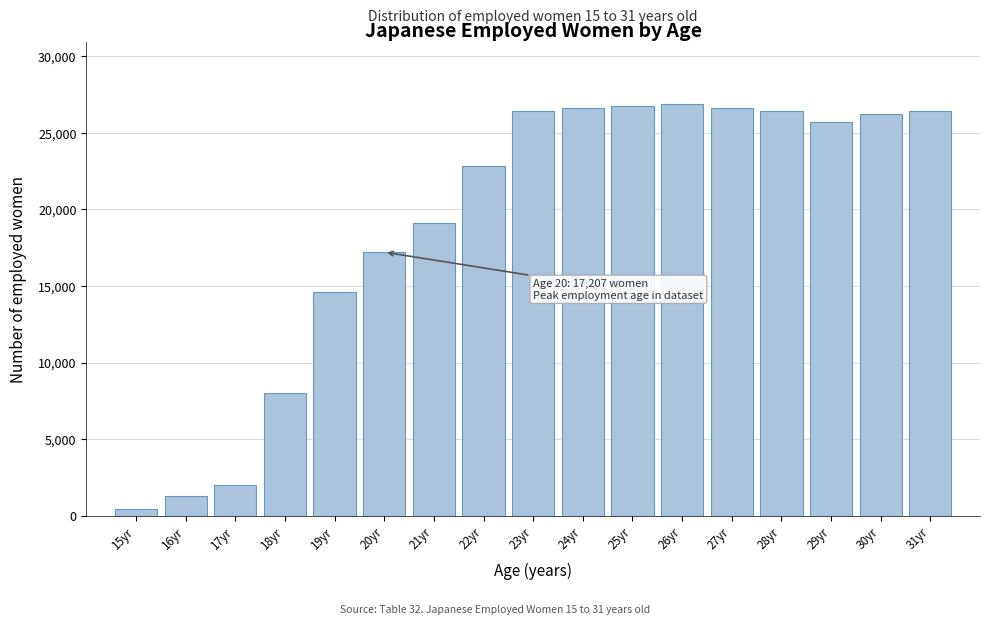

Which category has the lowest value across all series?

15yr